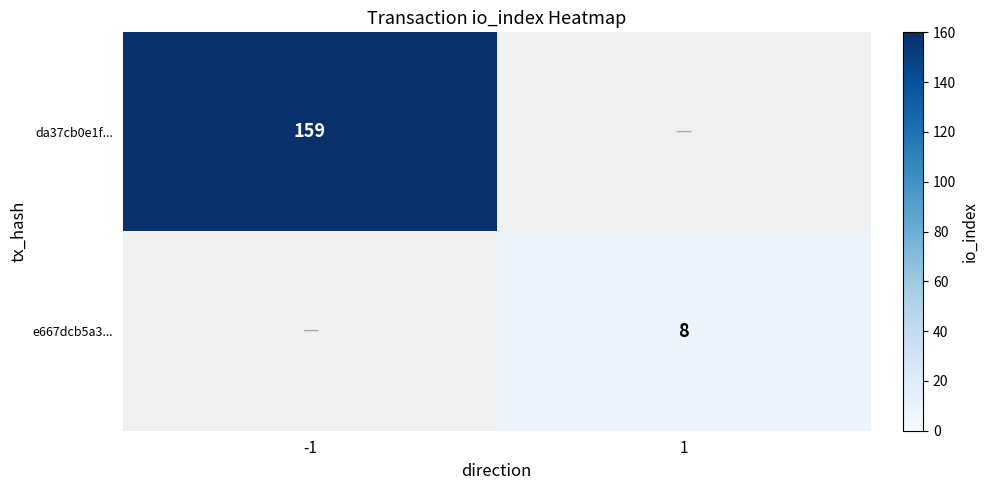

Is the value of e667dcb5a3... at 1 greater than the value of da37cb0e1f... at -1?

No